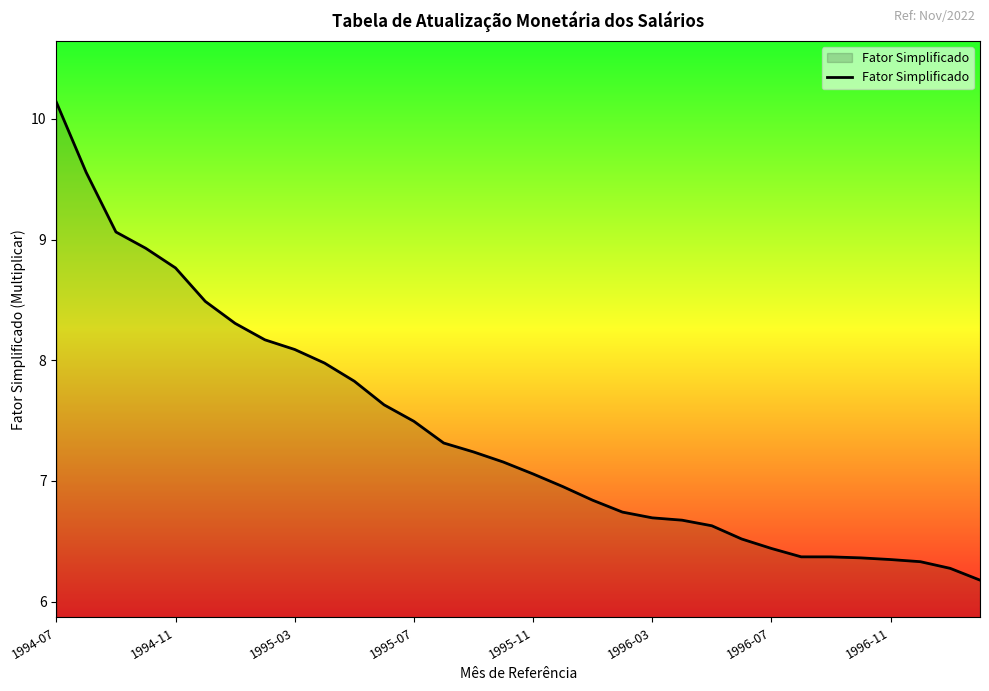

What is the greatest value displayed?

10.1